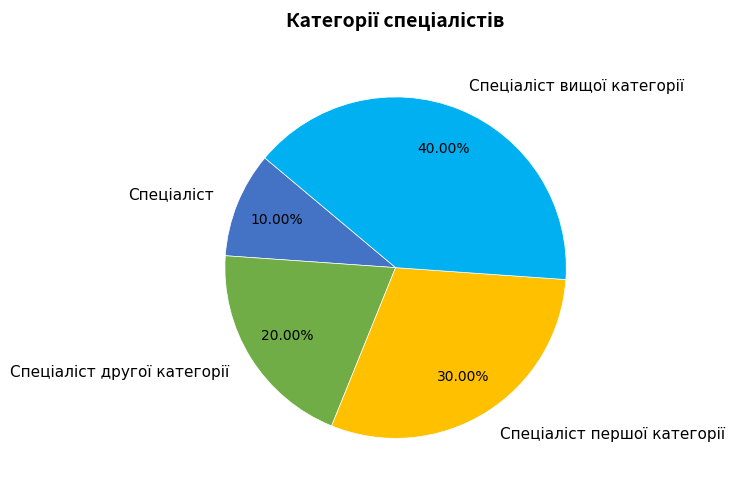

How many slices are in this pie chart?

4